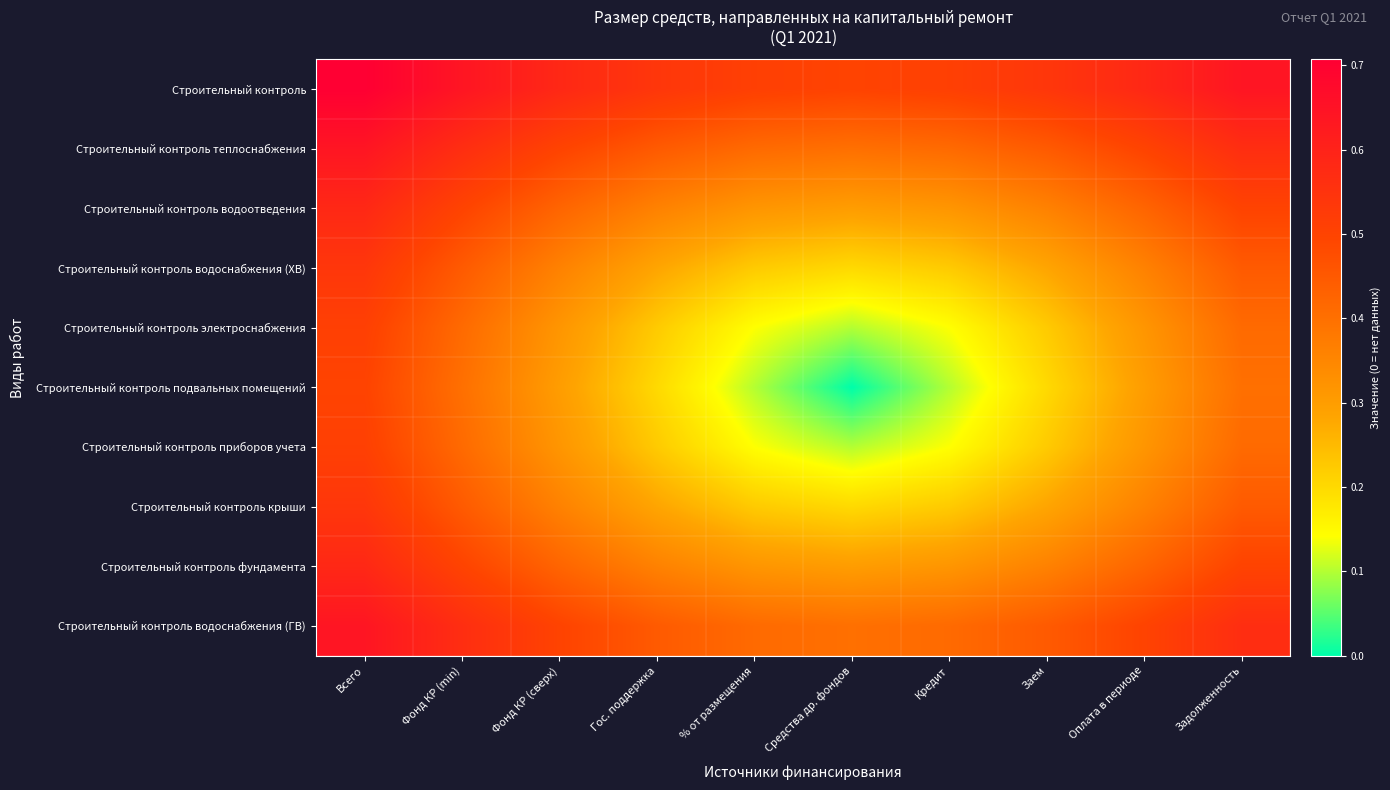

Rank the series at Фонд КР (min) from highest to lowest value.

Строительный контроль, Строительный контроль теплоснабжения, Строительный контроль водоснабжения (ГВ), Строительный контроль водоотведения, Строительный контроль фундамента, Строительный контроль водоснабжения (ХВ), Строительный контроль крыши, Строительный контроль электроснабжения, Строительный контроль приборов учета, Строительный контроль подвальных помещений